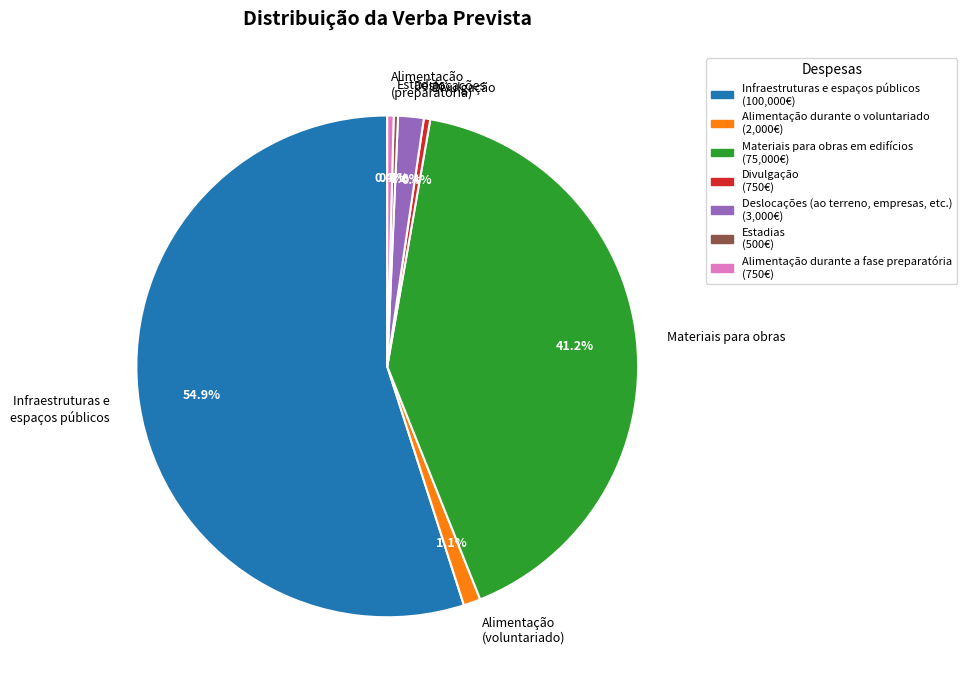

Does Materiais para obras account for over 50% of the chart?

No